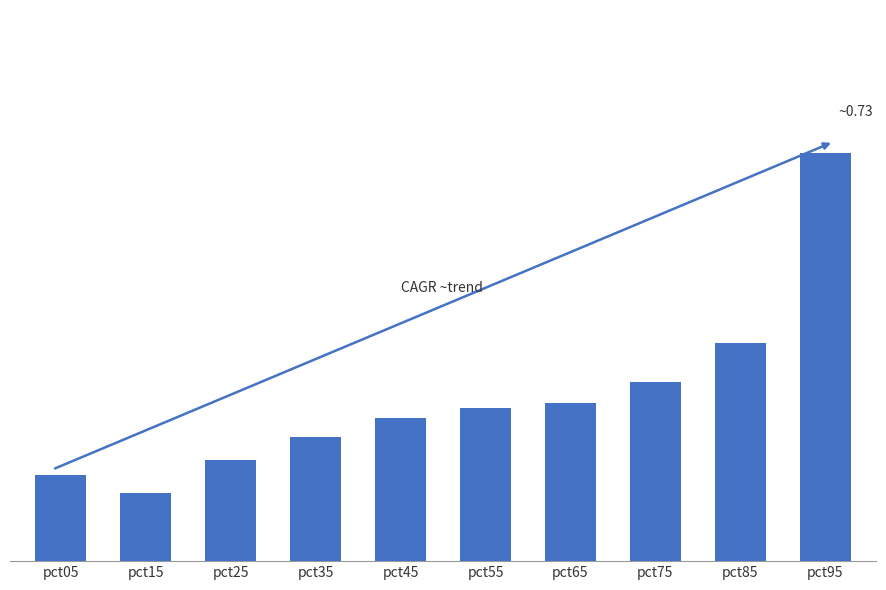

Reading left to right, transcribe all the data shown in this chart.

pct05=0.2	pct15=0.1	pct25=0.2	pct35=0.2	pct45=0.3	pct55=0.3	pct65=0.3	pct75=0.3	pct85=0.4	pct95=0.7